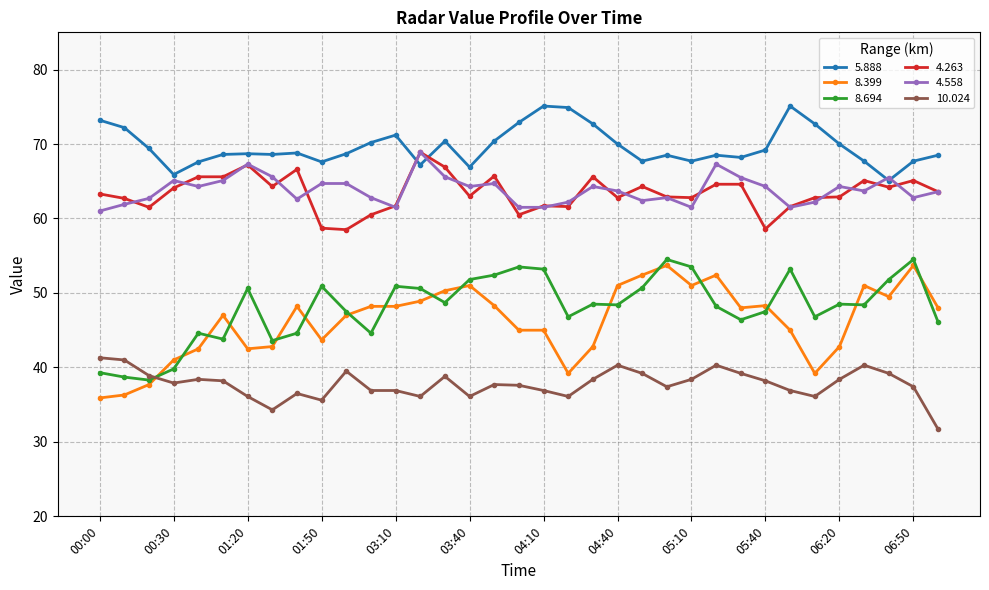

True or false: 10.024 and 4.263 cross at least once.

False